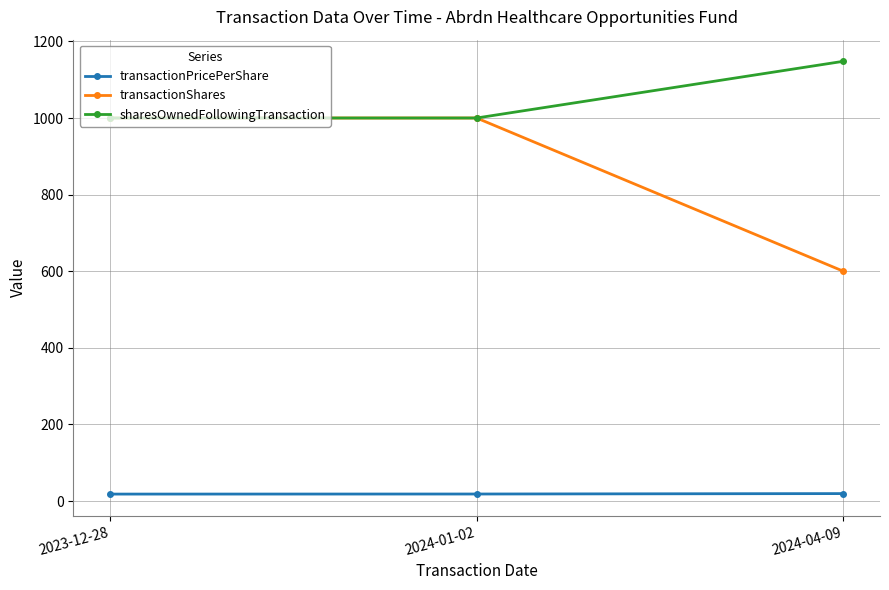

What is the difference between the highest and lowest values at 2024-04-09?

1128.5